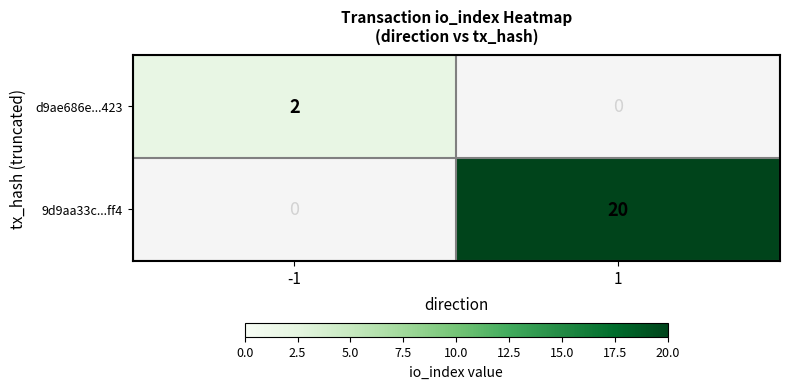

At which category does the chart reach its peak across all series?

1